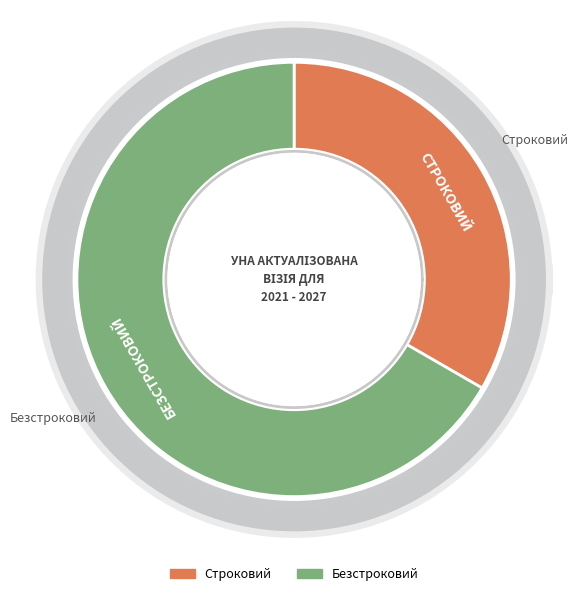

What is the largest slice in the pie chart?

Безстроковий